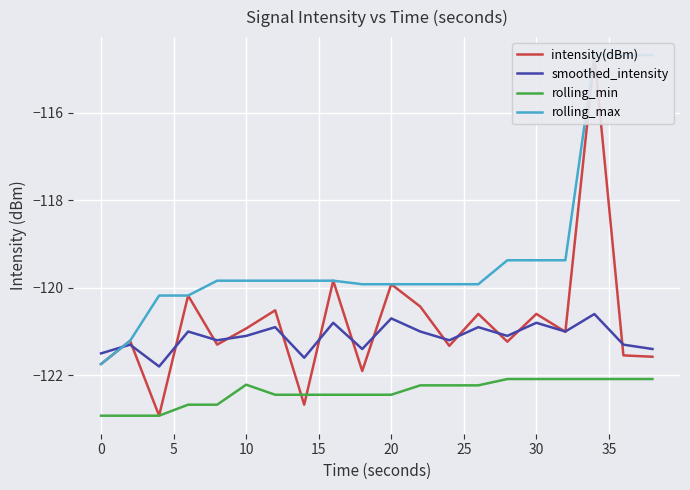

Reading left to right, what are all the values shown in this chart?

intensity(dBm): -121.7	-121.2	-122.9	-120.2	-121.3	-120.9	-120.5	-122.7	-119.8	-121.9	-119.9	-120.4	-121.3	-120.6	-121.2	-120.6	-121.0	-114.7	-121.5	-121.6
smoothed_intensity: -121.5	-121.3	-121.8	-121.0	-121.2	-121.1	-120.9	-121.6	-120.8	-121.4	-120.7	-121.0	-121.2	-120.9	-121.1	-120.8	-121.0	-120.6	-121.3	-121.4
rolling_min: -122.9	-122.9	-122.9	-122.7	-122.7	-122.2	-122.4	-122.4	-122.4	-122.4	-122.4	-122.2	-122.2	-122.2	-122.1	-122.1	-122.1	-122.1	-122.1	-122.1
rolling_max: -121.7	-121.2	-120.2	-120.2	-119.8	-119.8	-119.8	-119.8	-119.8	-119.9	-119.9	-119.9	-119.9	-119.9	-119.4	-119.4	-119.4	-114.7	-114.7	-114.7